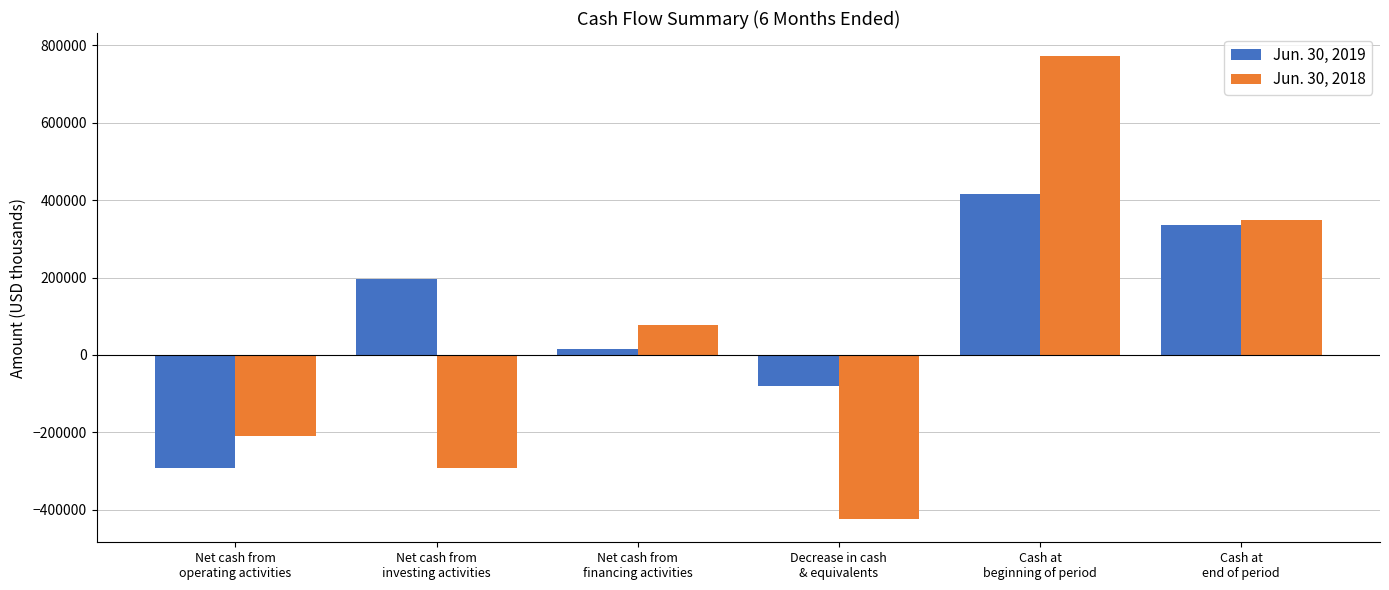

Reading left to right, extract all data points from this chart.

Jun. 30, 2019: Net cash from
operating activities=-292027	Net cash from
investing activities=195513	Net cash from
financing activities=15004	Decrease in cash
& equivalents=-81510	Cash at
beginning of period=417099	Cash at
end of period=335589
Jun. 30, 2018: Net cash from
operating activities=-209222	Net cash from
investing activities=-292212	Net cash from
financing activities=76978	Decrease in cash
& equivalents=-424456	Cash at
beginning of period=772268	Cash at
end of period=347812